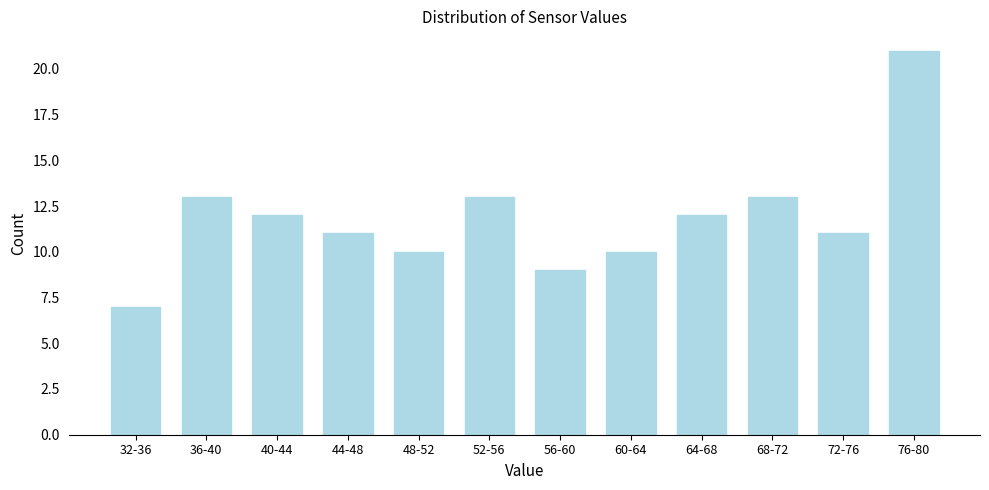

Reading left to right, list all the values displayed in this chart.

32-36=7	36-40=13	40-44=12	44-48=11	48-52=10	52-56=13	56-60=9	60-64=10	64-68=12	68-72=13	72-76=11	76-80=21